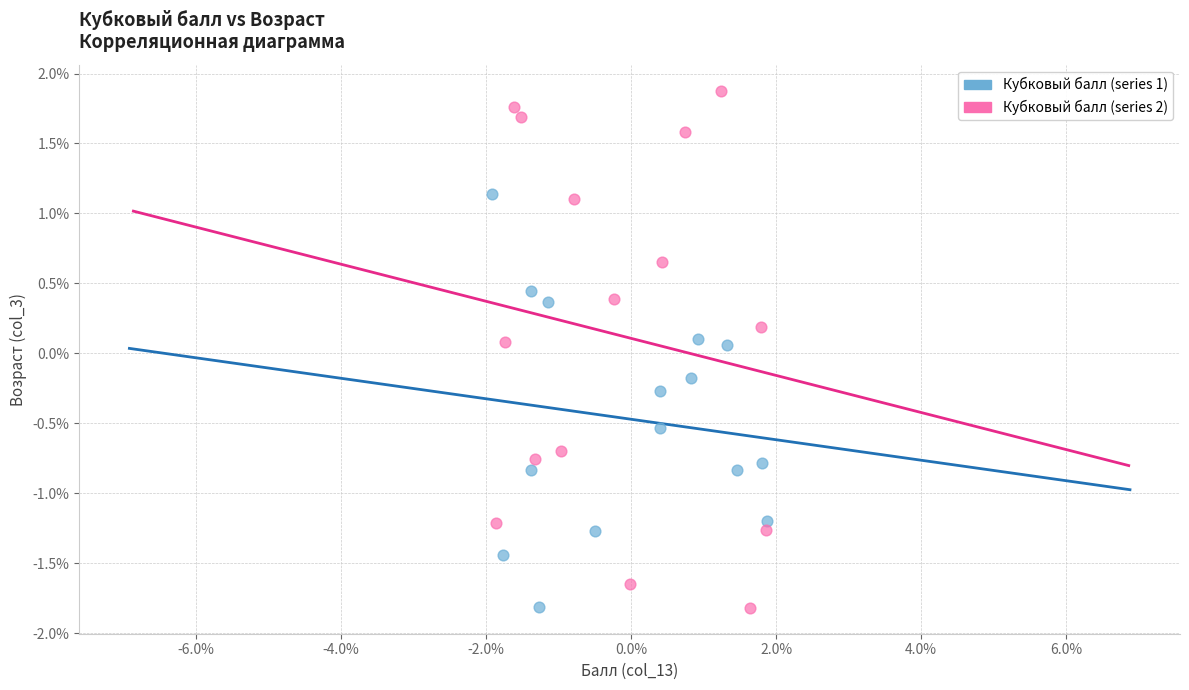

Which series contains the highest Y value?

Кубковый балл (series 2)